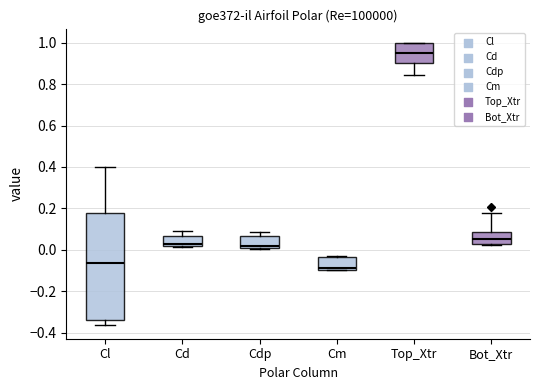

Reading left to right, read every box against the y-axis: the position of its median line, the range the box covers, and the ends of its whiskers. The values are not printed on the chart, so give them approximately, as read against the axis.

Cl: median -0.06, box -0.34 to 0.18, whiskers -0.36 to 0.40
Cd: median 0.02 (just above the box's lower edge), box 0.02 to 0.06, whiskers 0.02 to 0.10
Cdp: median 0.02, box 0.00 to 0.06, whiskers 0.00 to 0.08
Cm: median -0.08, box -0.10 to -0.04, whiskers -0.10 to -0.02
Top_Xtr: median 0.94, box 0.90 to 1.00, whiskers 0.84 to 1.00
Bot_Xtr: median 0.06, box 0.02 to 0.08, whiskers 0.02 to 0.18